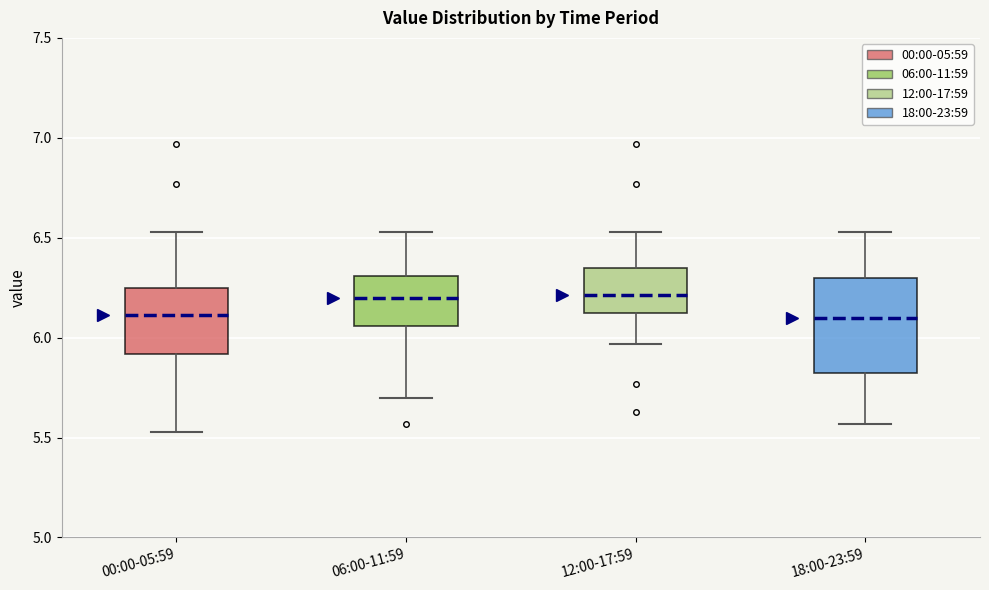

Where does the median line of the box for 06:00-11:59 sit on the y-axis? The values are not printed on the chart, so give them approximately, as read against the axis.

6.20